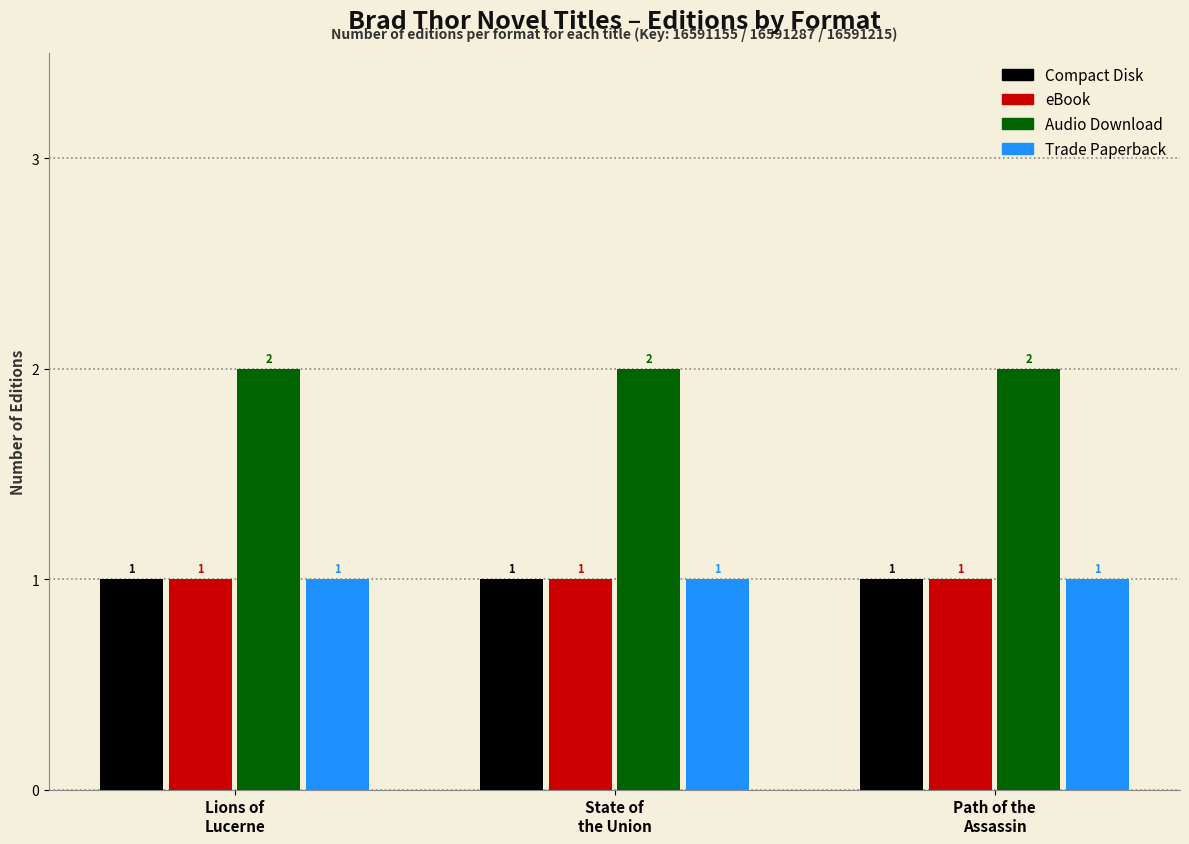

Reading right to left, transcribe all the data shown in this chart.

Compact Disk: 1	1	1
eBook: 1	1	1
Audio Download: 2	2	2
Trade Paperback: 1	1	1